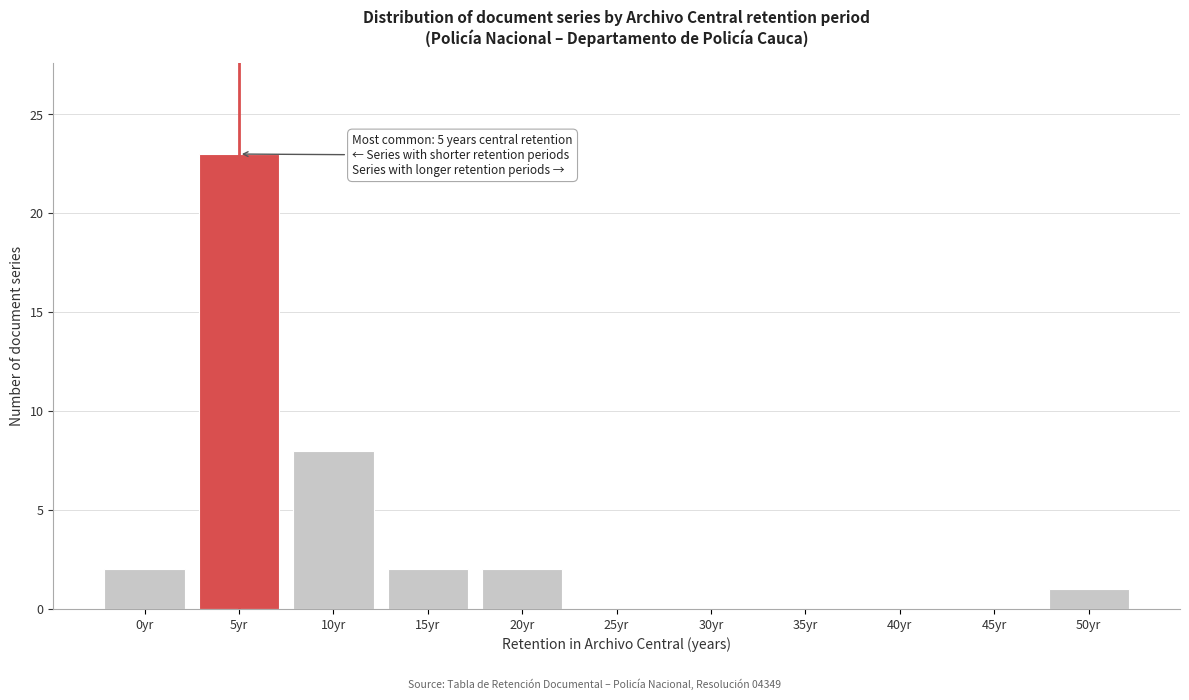

Reading left to right, extract all data points from this chart.

0yr=2	5yr=23	10yr=8	15yr=2	20yr=2	25yr=0	30yr=0	35yr=0	40yr=0	45yr=0	50yr=1